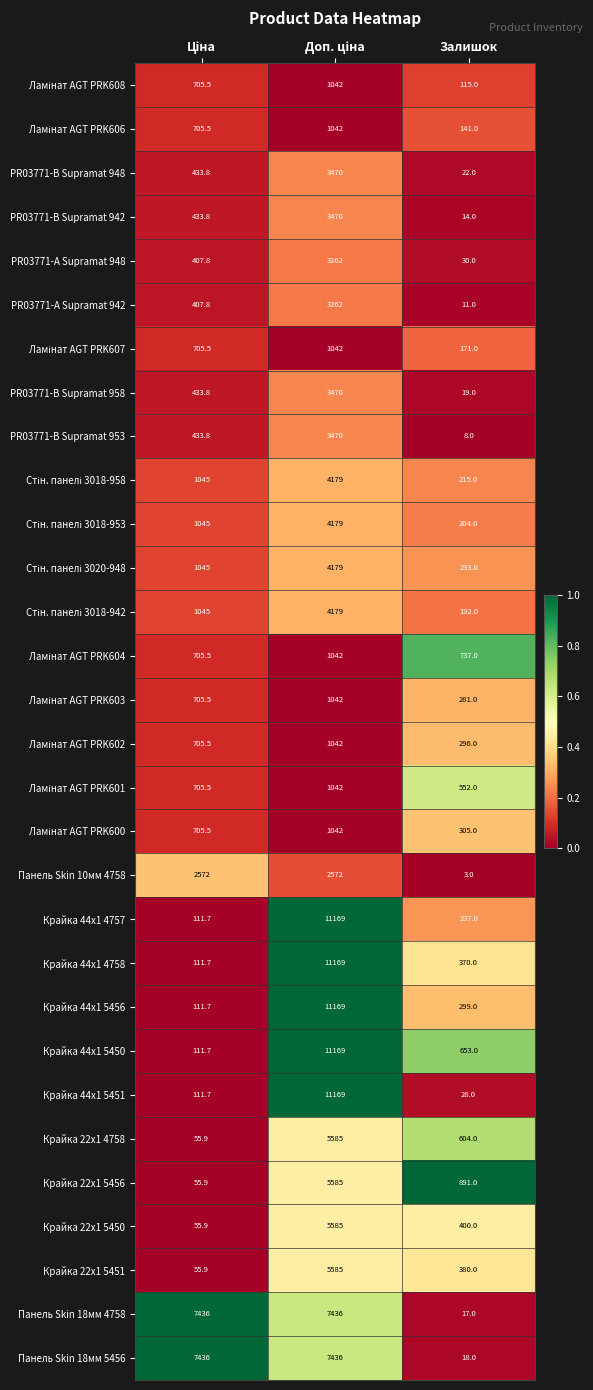

What is the approximate value of PR03771-B Supramat 948 at Залишок?

22.0